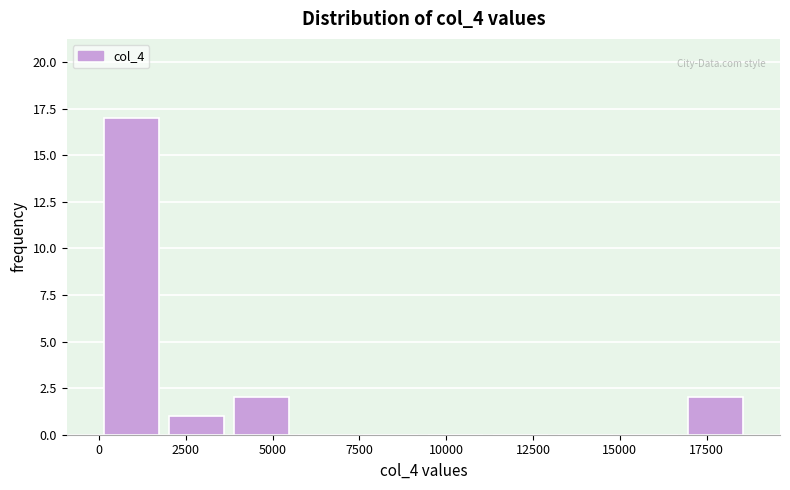

Read against the x-axis, roughly where is the centre of the tallest bar?

1000